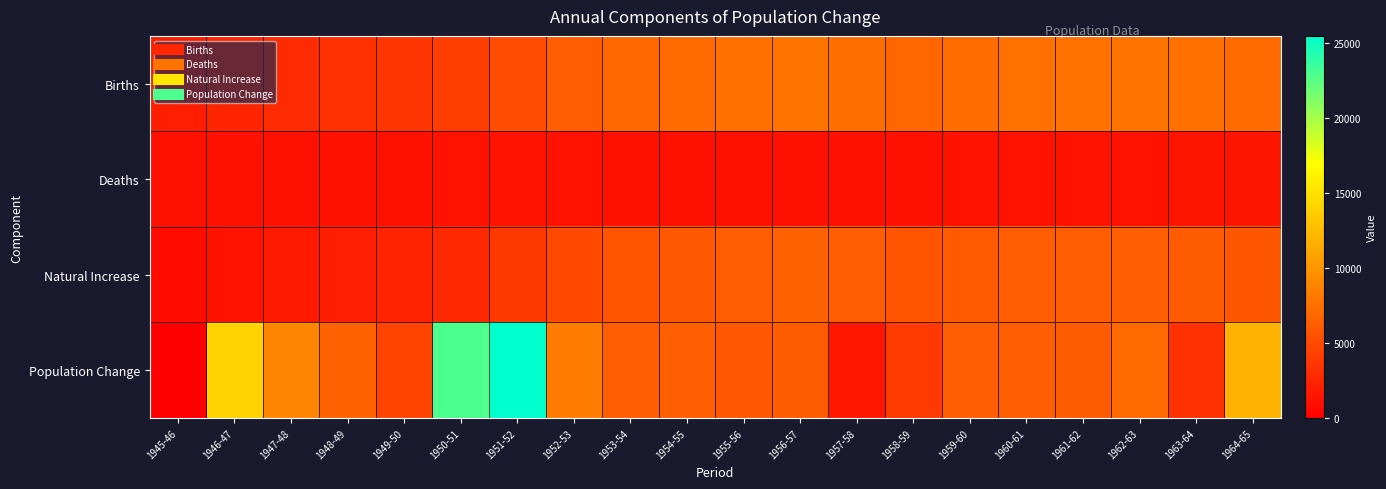

What is the spread (max minus min) of values at 1962-63?

6350